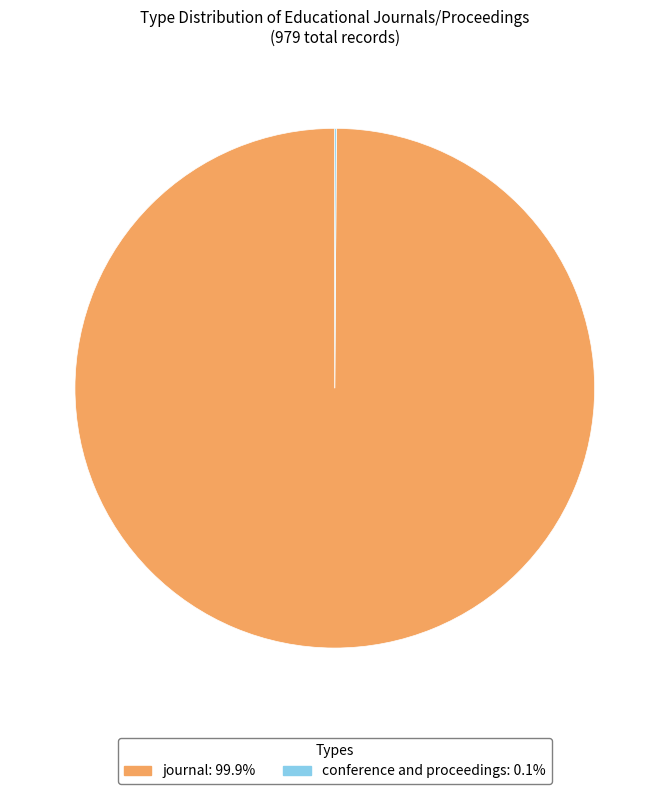

Which category has the biggest portion of the pie?

journal